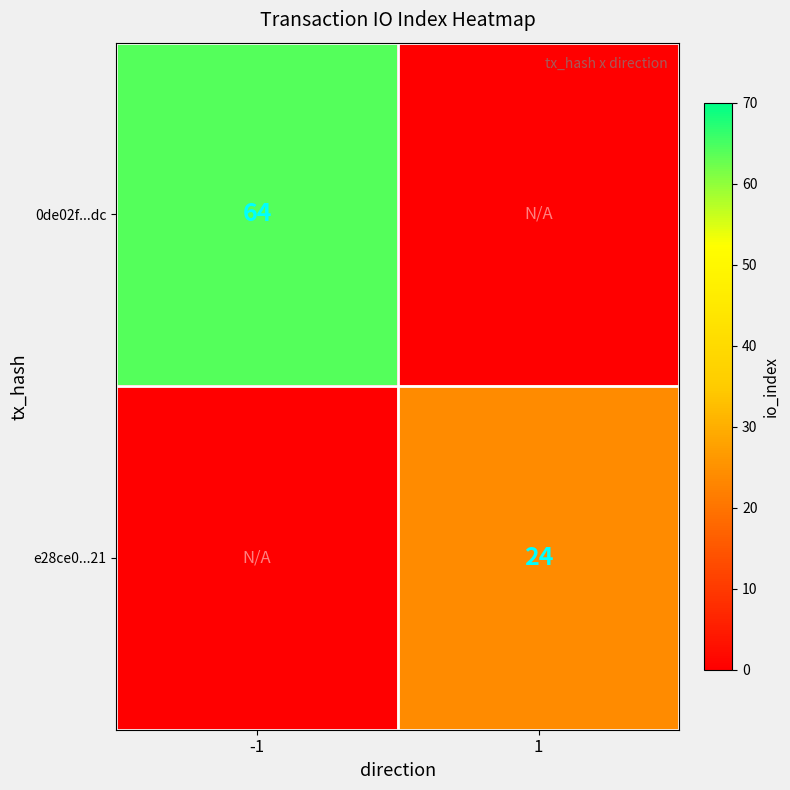

How many data points does each series have?

2